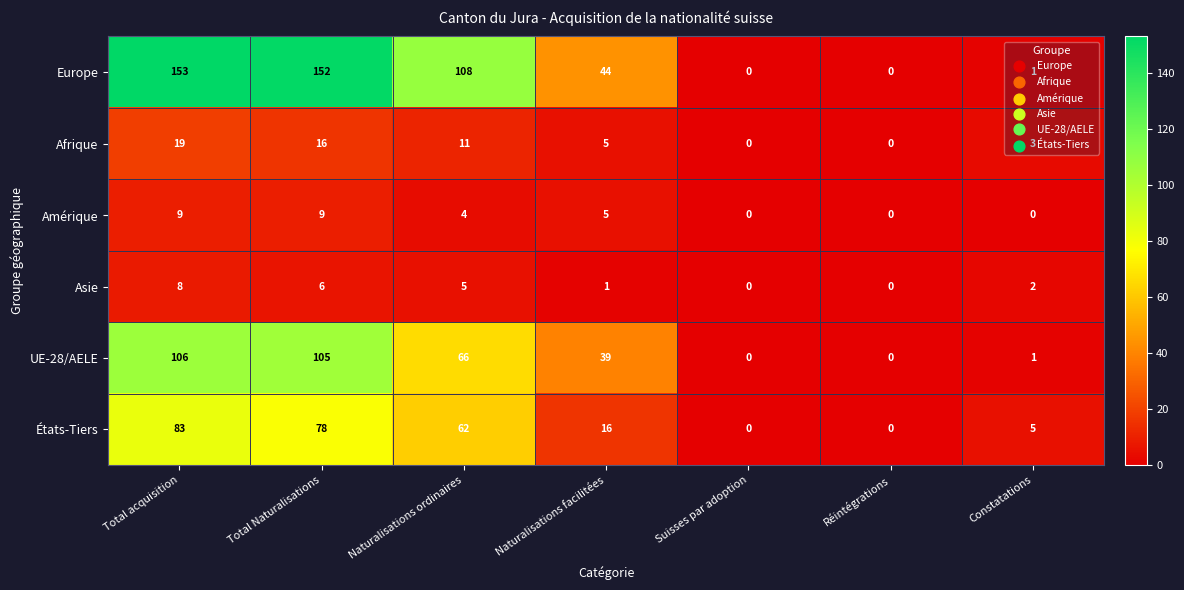

Count the Amérique values in the range 0 to 9.

7